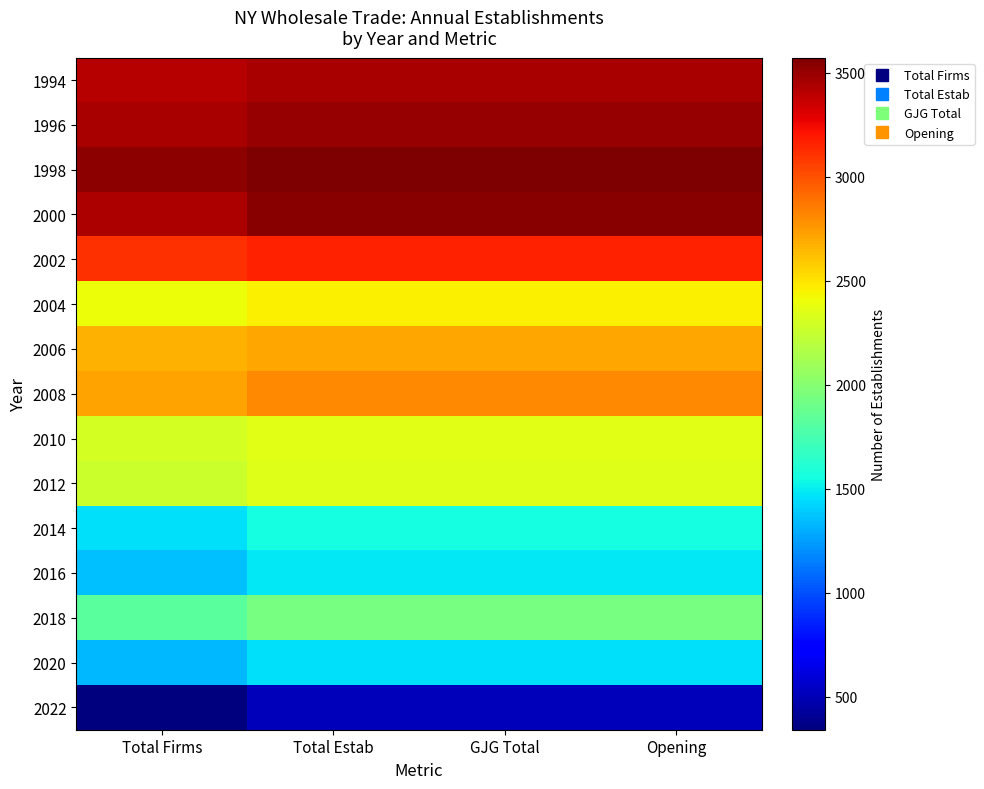

At which category is the sum across all series the highest?

Total Estab